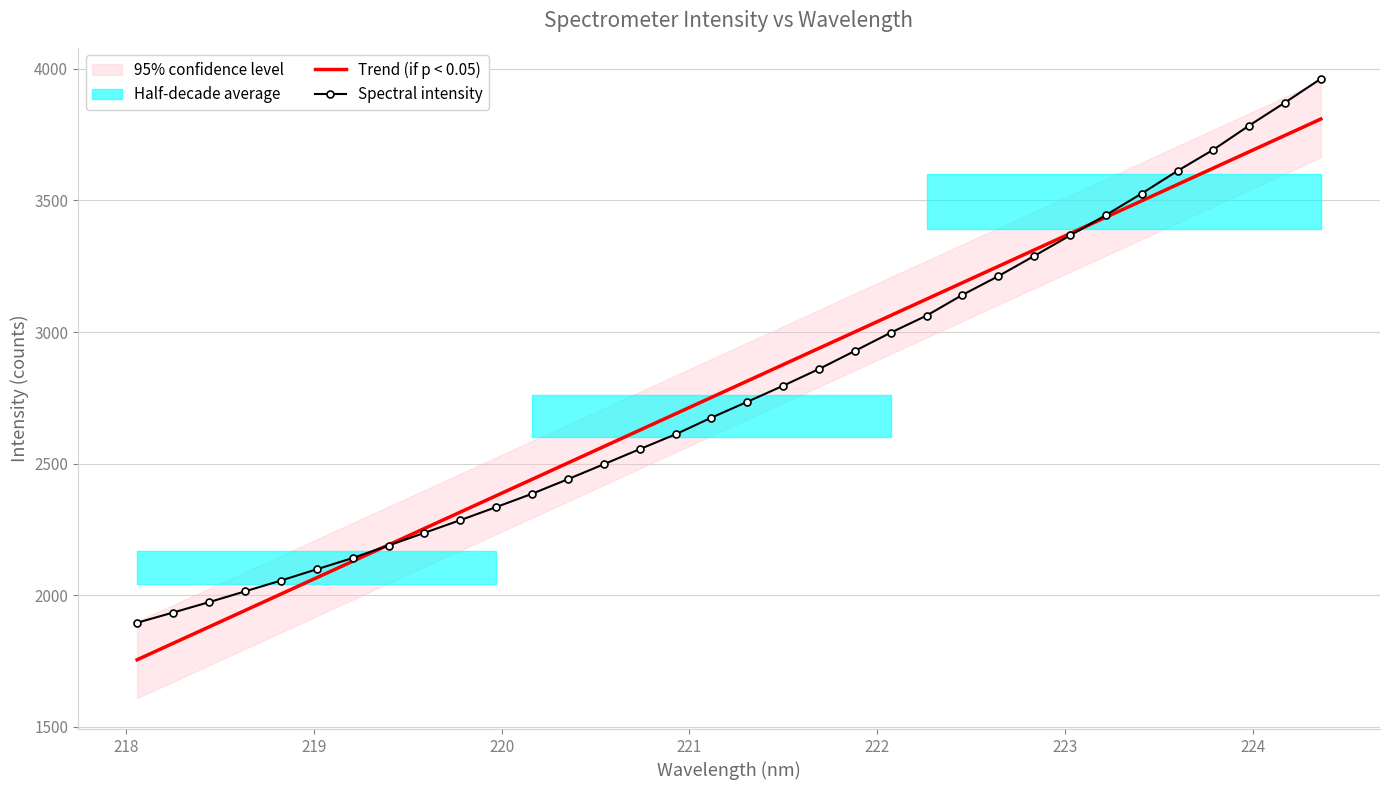

What is the minimum value for Trend (if p < 0.05)?

1755.1